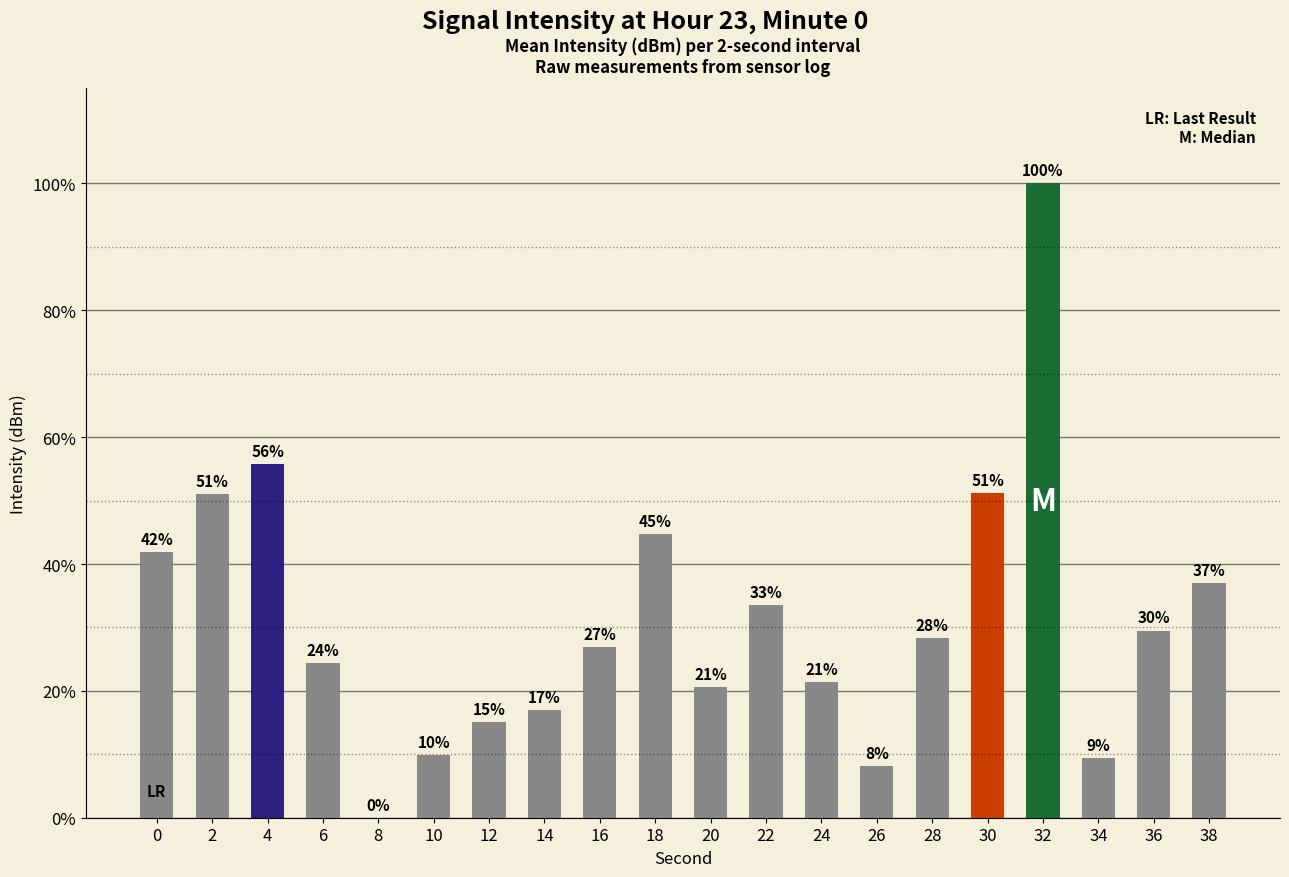

Which category has the highest value across all series?

32